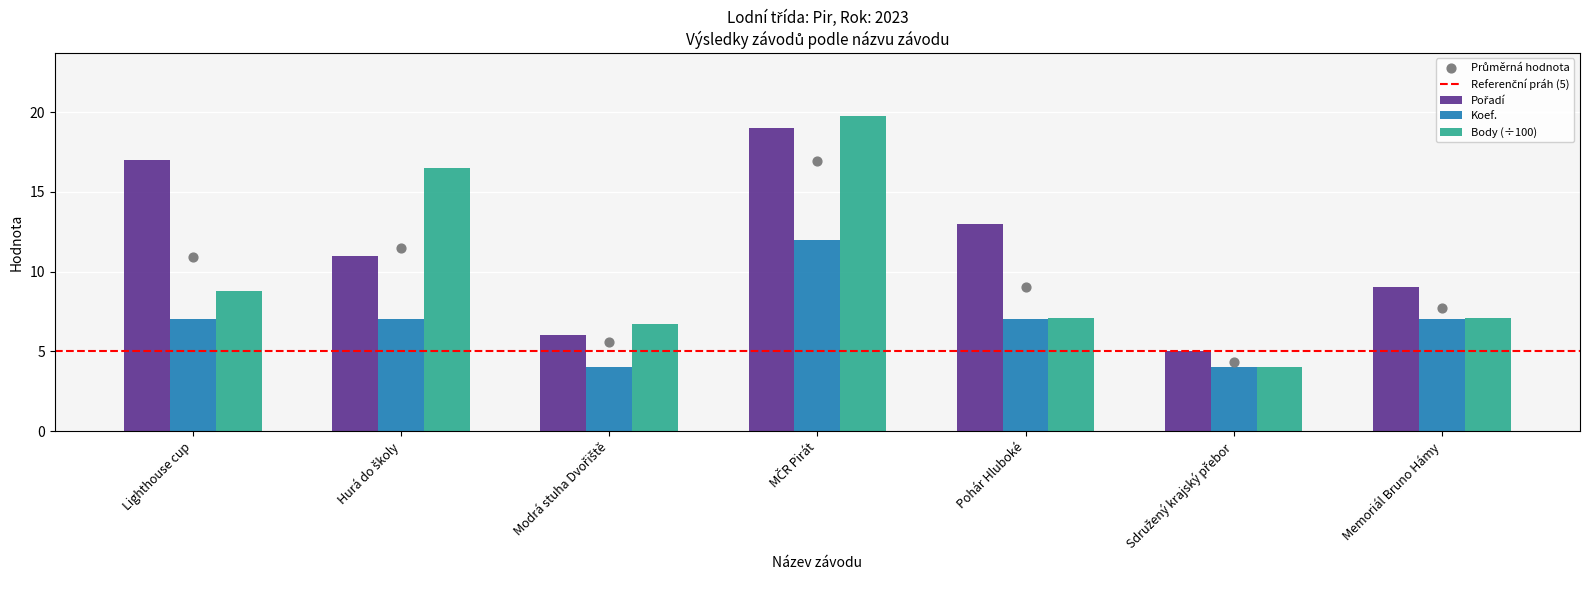

Which series contains the lowest Y value?

Koef.